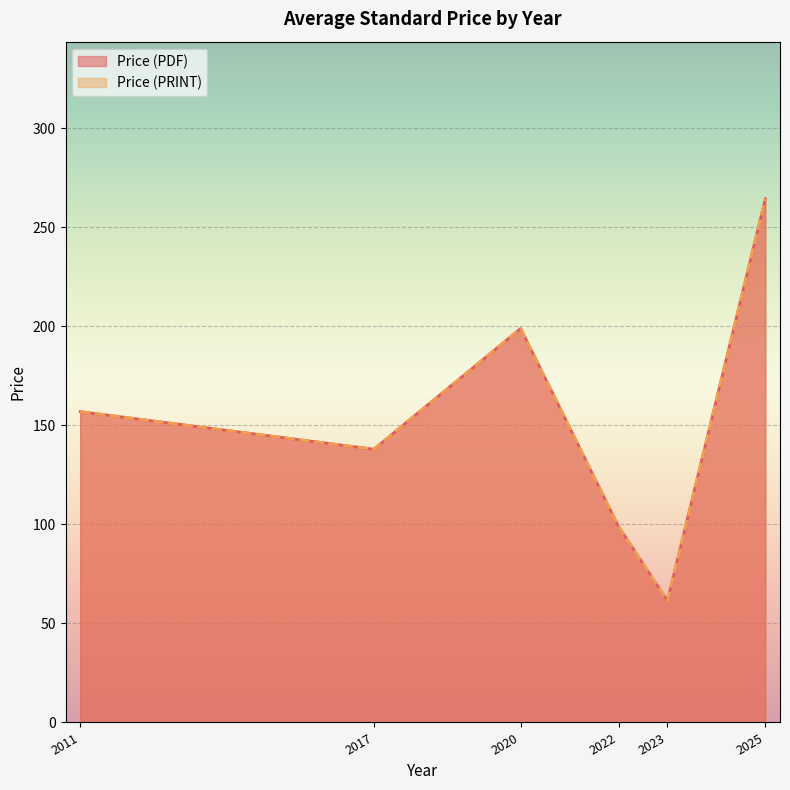

Which series has the widest spread of values?

Price (PDF)